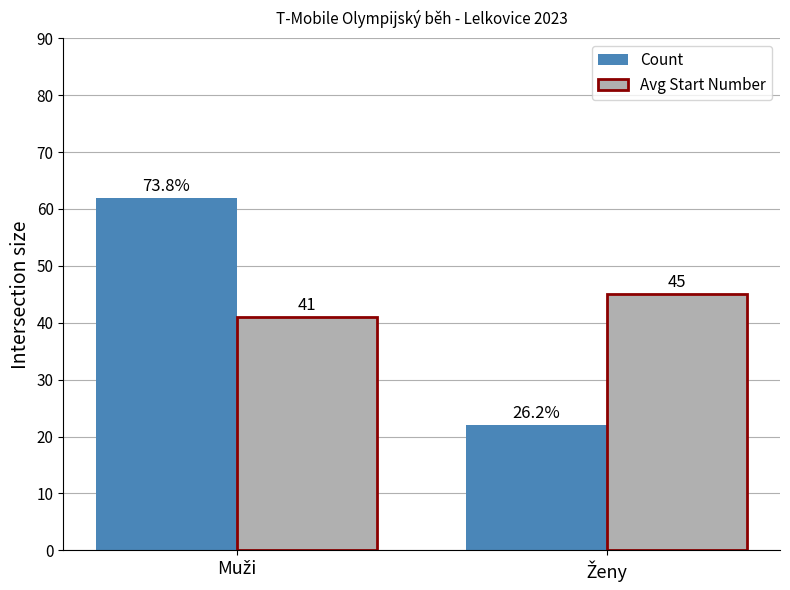

Which series has the largest range (max minus min)?

Count